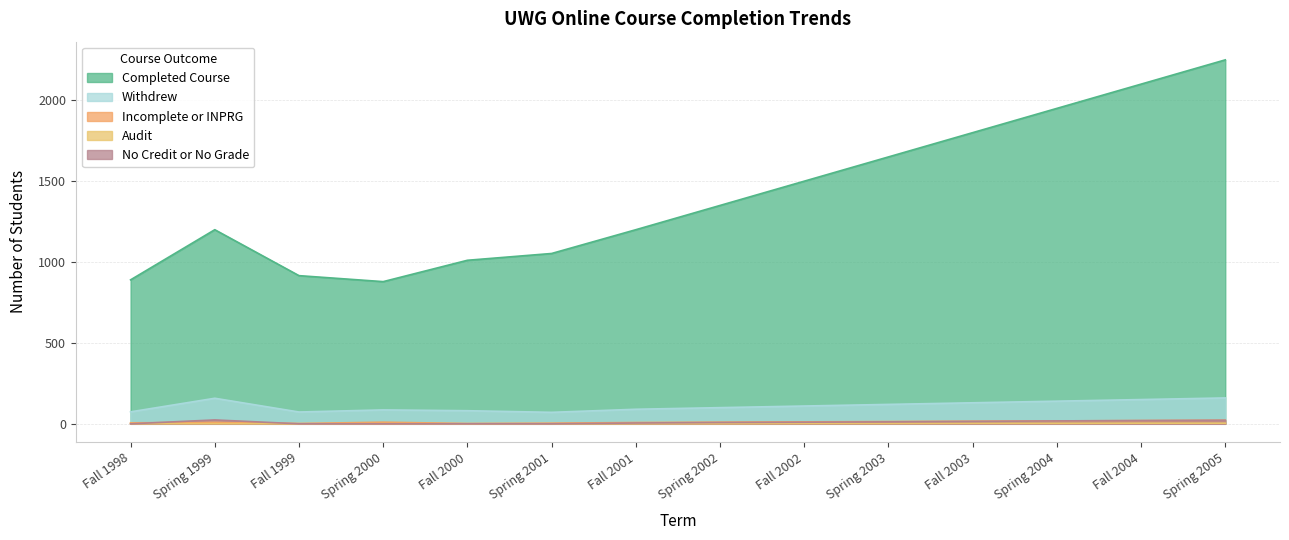

Count the Audit values in the range 1 to 3.

9